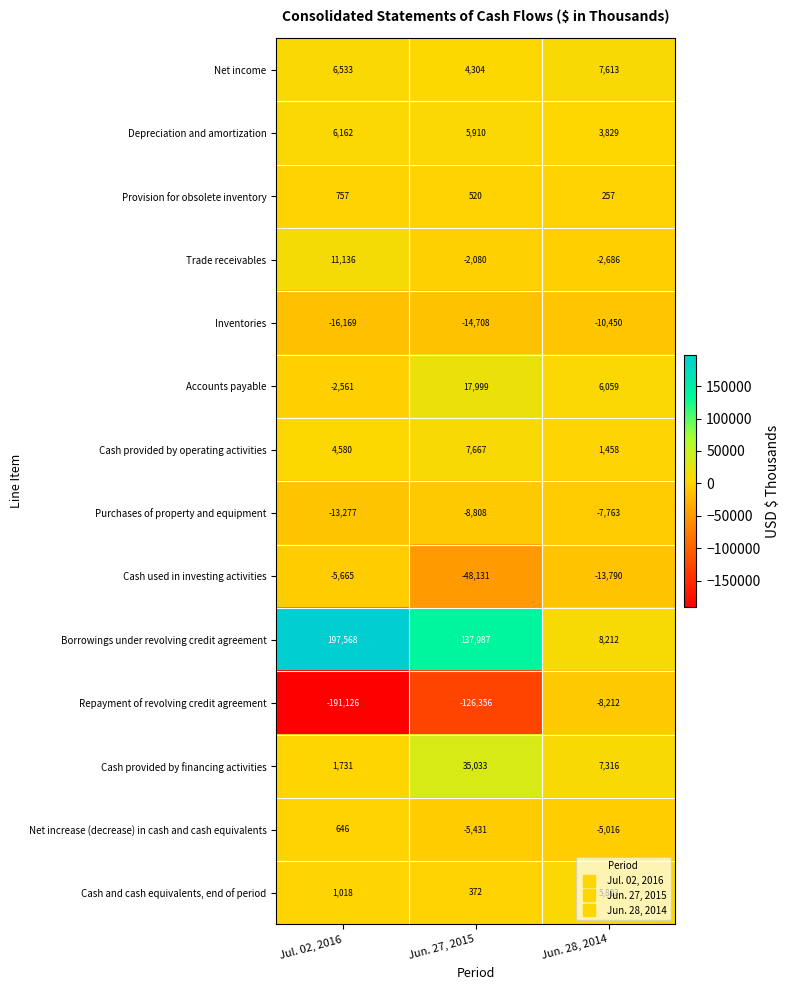

How many data points in Net increase (decrease) in cash and cash equivalents are less than -5016?

1